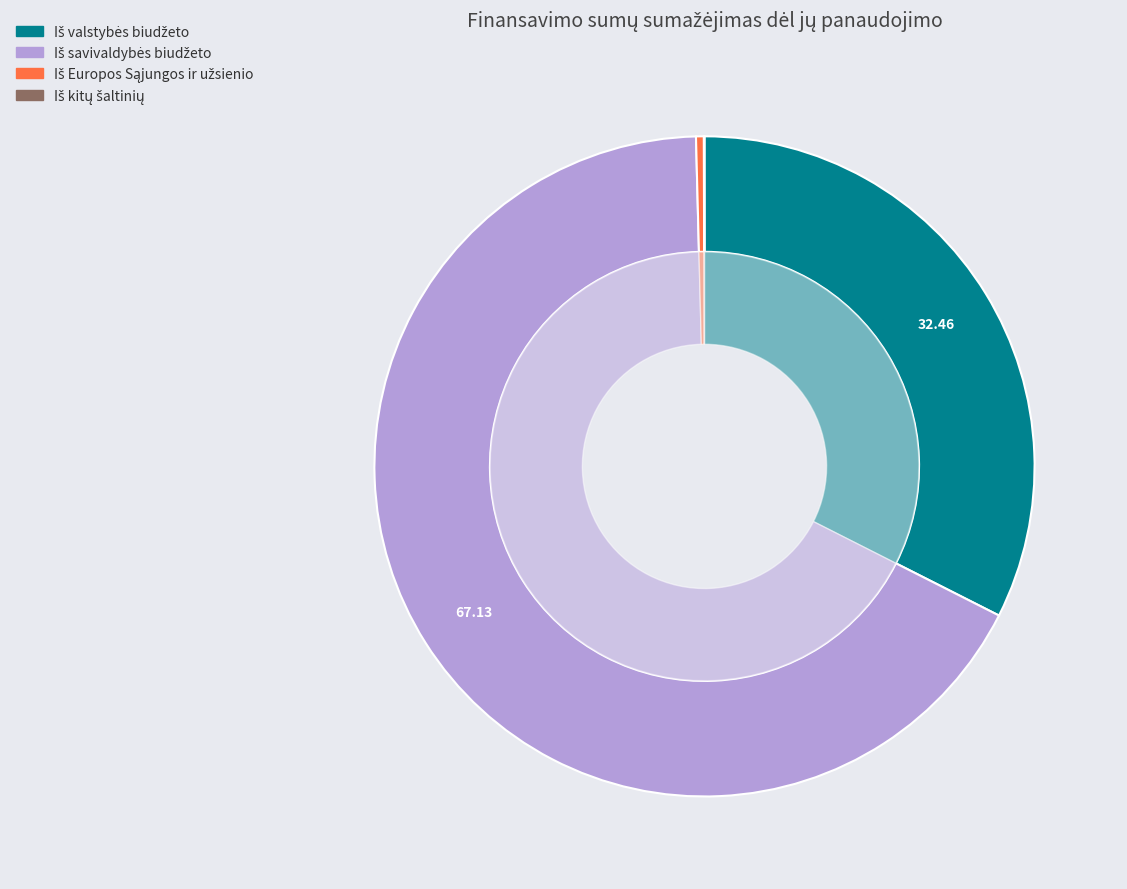

To the nearest percent, what is the difference between the largest and smallest slice percentages?

67%